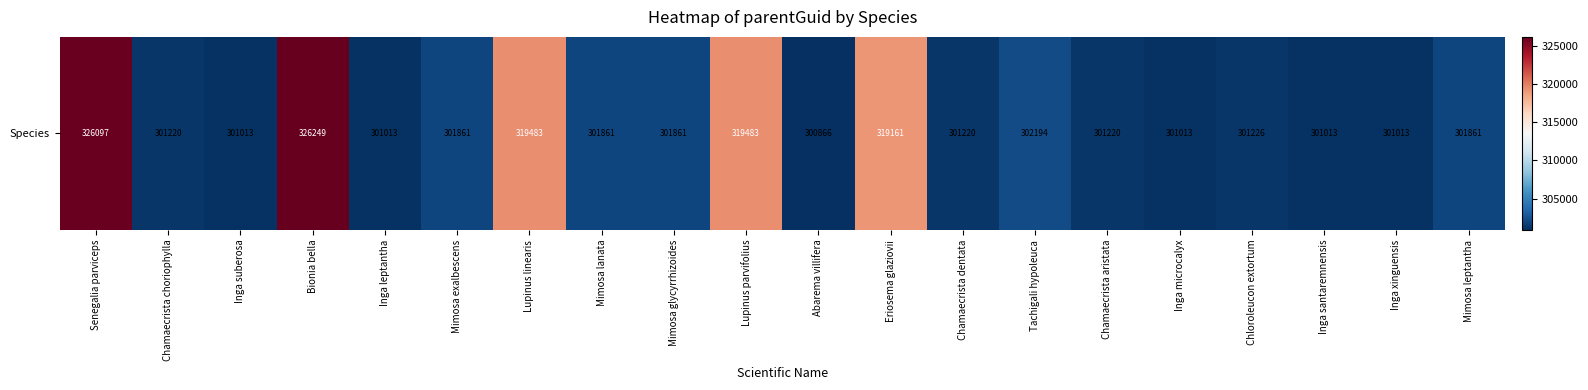

What is the difference between the maximum and minimum values?

25383